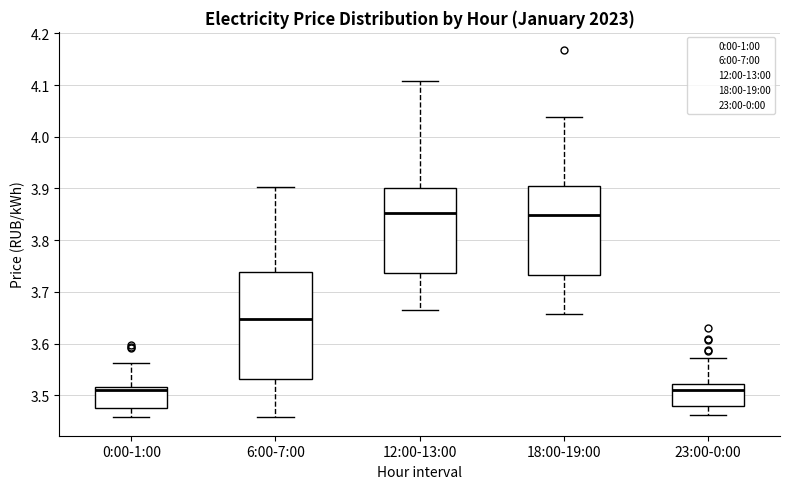

Reading left to right, read every box against the y-axis: the position of its median line, the range the box covers, and the ends of its whiskers. The values are not printed on the chart, so give them approximately, as read against the axis.

0:00-1:00: median 3.51, box 3.48 to 3.52, whiskers 3.46 to 3.56
6:00-7:00: median 3.65, box 3.53 to 3.74, whiskers 3.46 to 3.90
12:00-13:00: median 3.85, box 3.74 to 3.90, whiskers 3.67 to 4.11
18:00-19:00: median 3.85, box 3.73 to 3.90, whiskers 3.66 to 4.04
23:00-0:00: median 3.51, box 3.48 to 3.52, whiskers 3.46 to 3.57